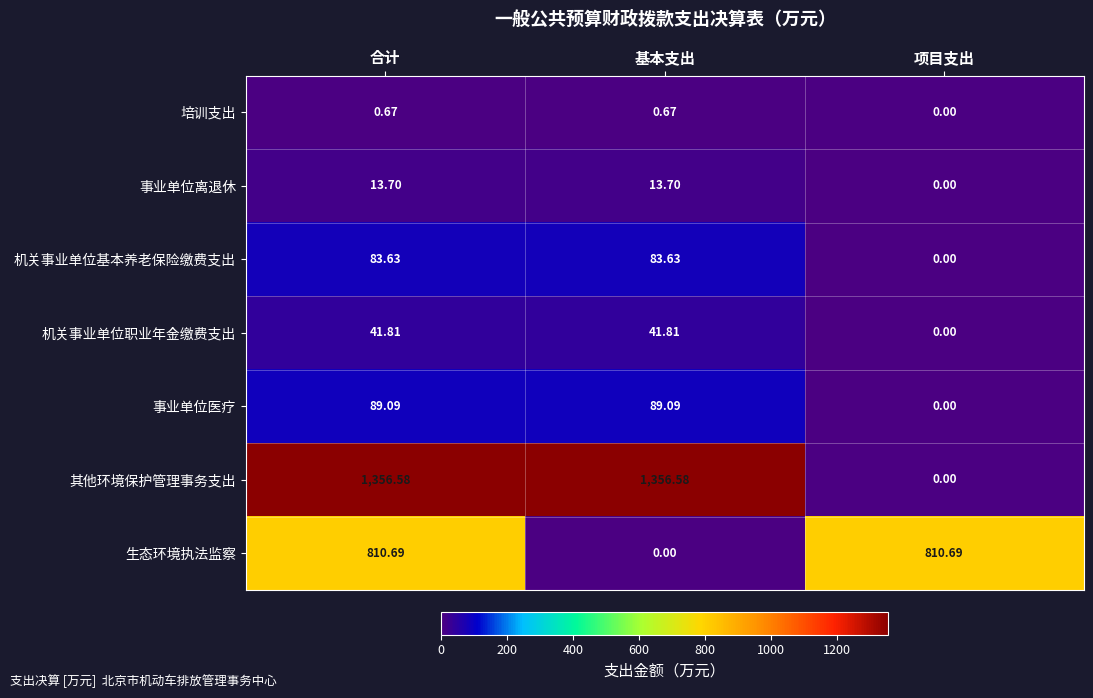

At which label does 生态环境执法监察 first exceed 810?

合计